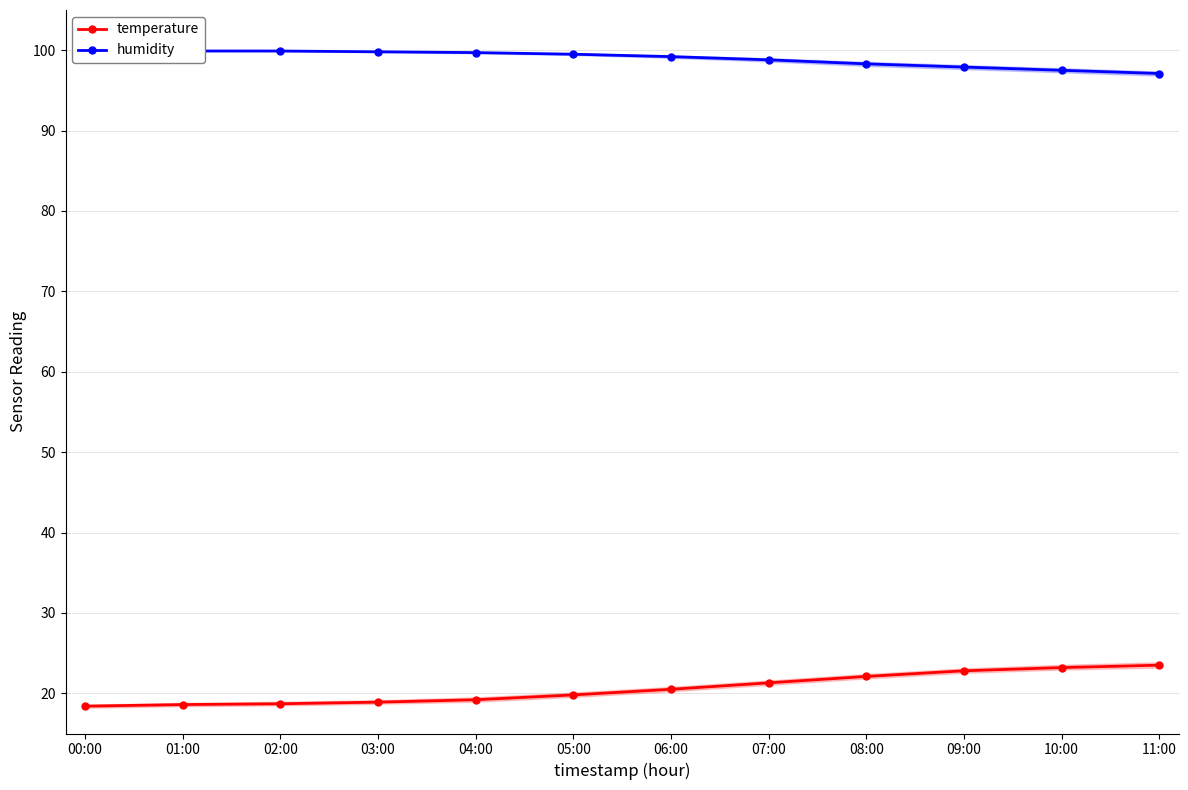

True or false: humidity has more than 1 interior local peaks.

False